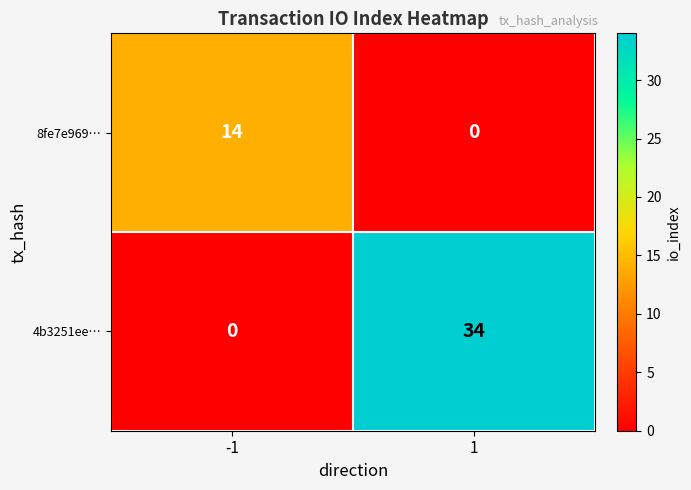

At how many categories does at least one series exceed 1?

2